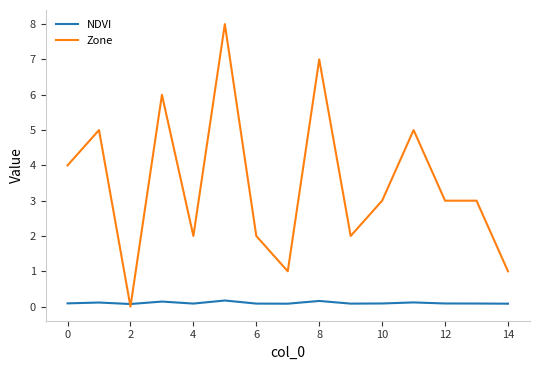

What is the greatest value displayed?

8.0